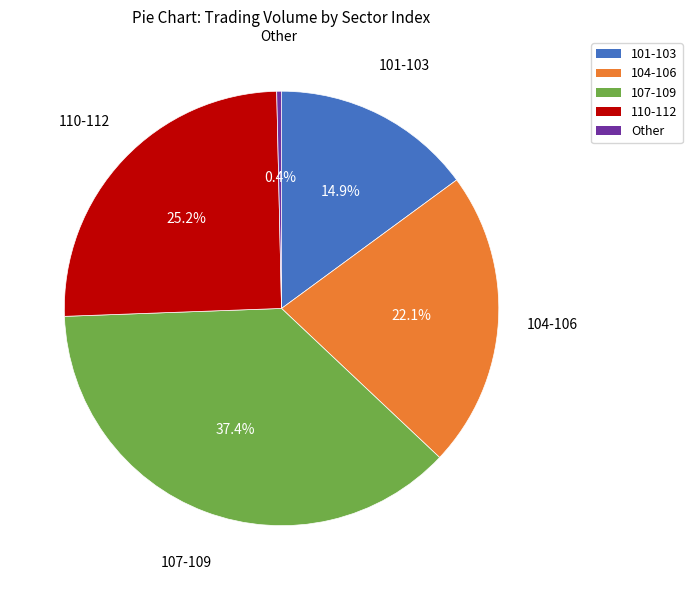

Does any single category account for the majority?

No